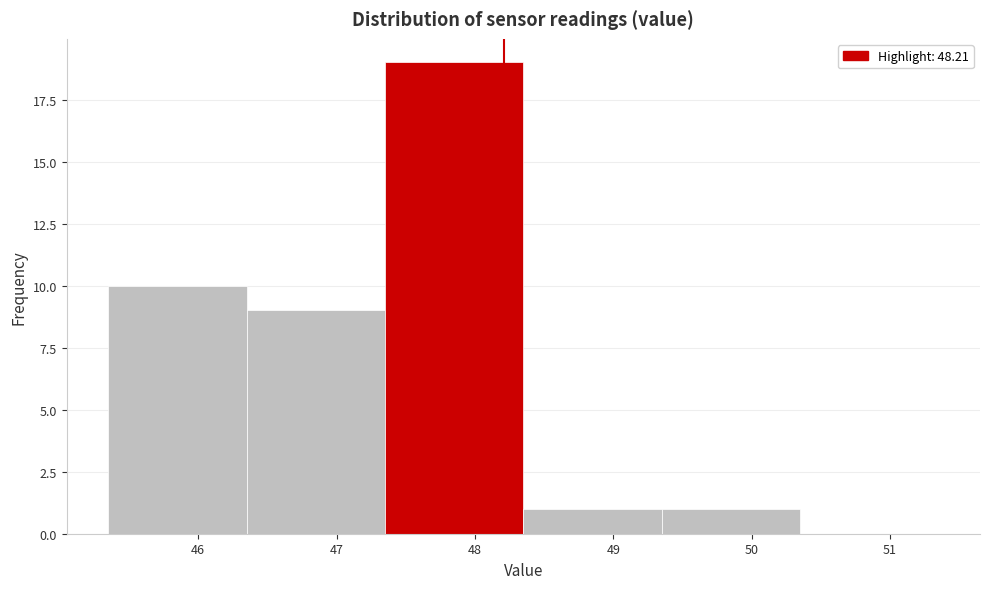

Reading left to right, list every bar in this chart as the range it spans on the x-axis followed by its height. Neither the bar edges nor the heights are printed on the chart, so give them approximately, as read against the axes.

45.35 to 46.35: 10
46.35 to 47.35: 9
47.35 to 48.35: 19
48.35 to 49.35: 1
49.35 to 50.35: 1
50.35 to 51.35: 0